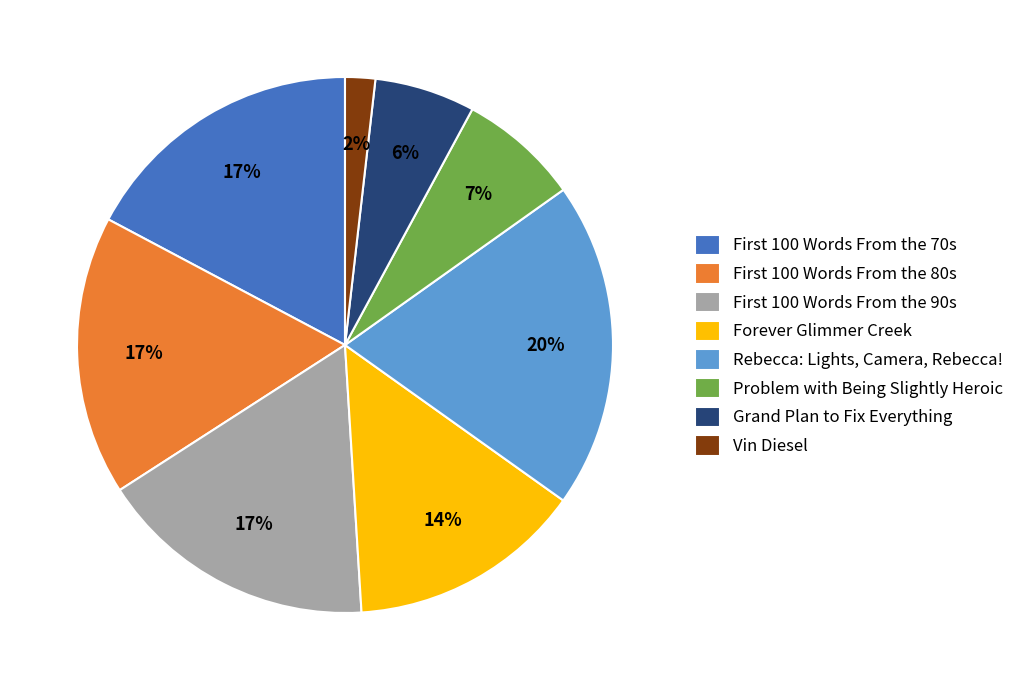

Which category has the smallest portion of the pie?

Vin Diesel